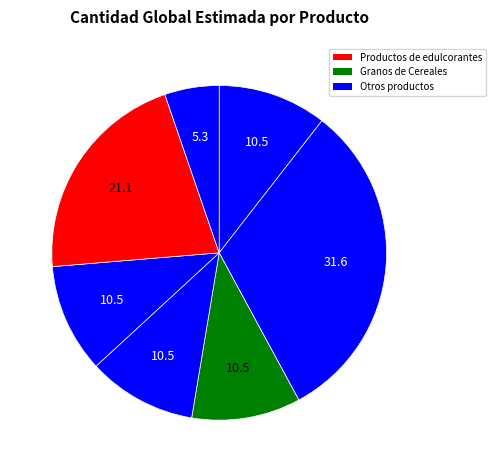

Count the number of slices in the pie.

7